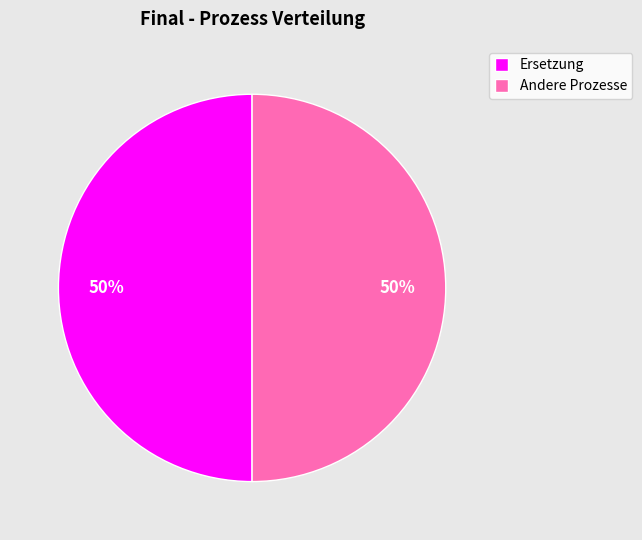

To the nearest percent, what percentage of the pie is Ersetzung?

50%